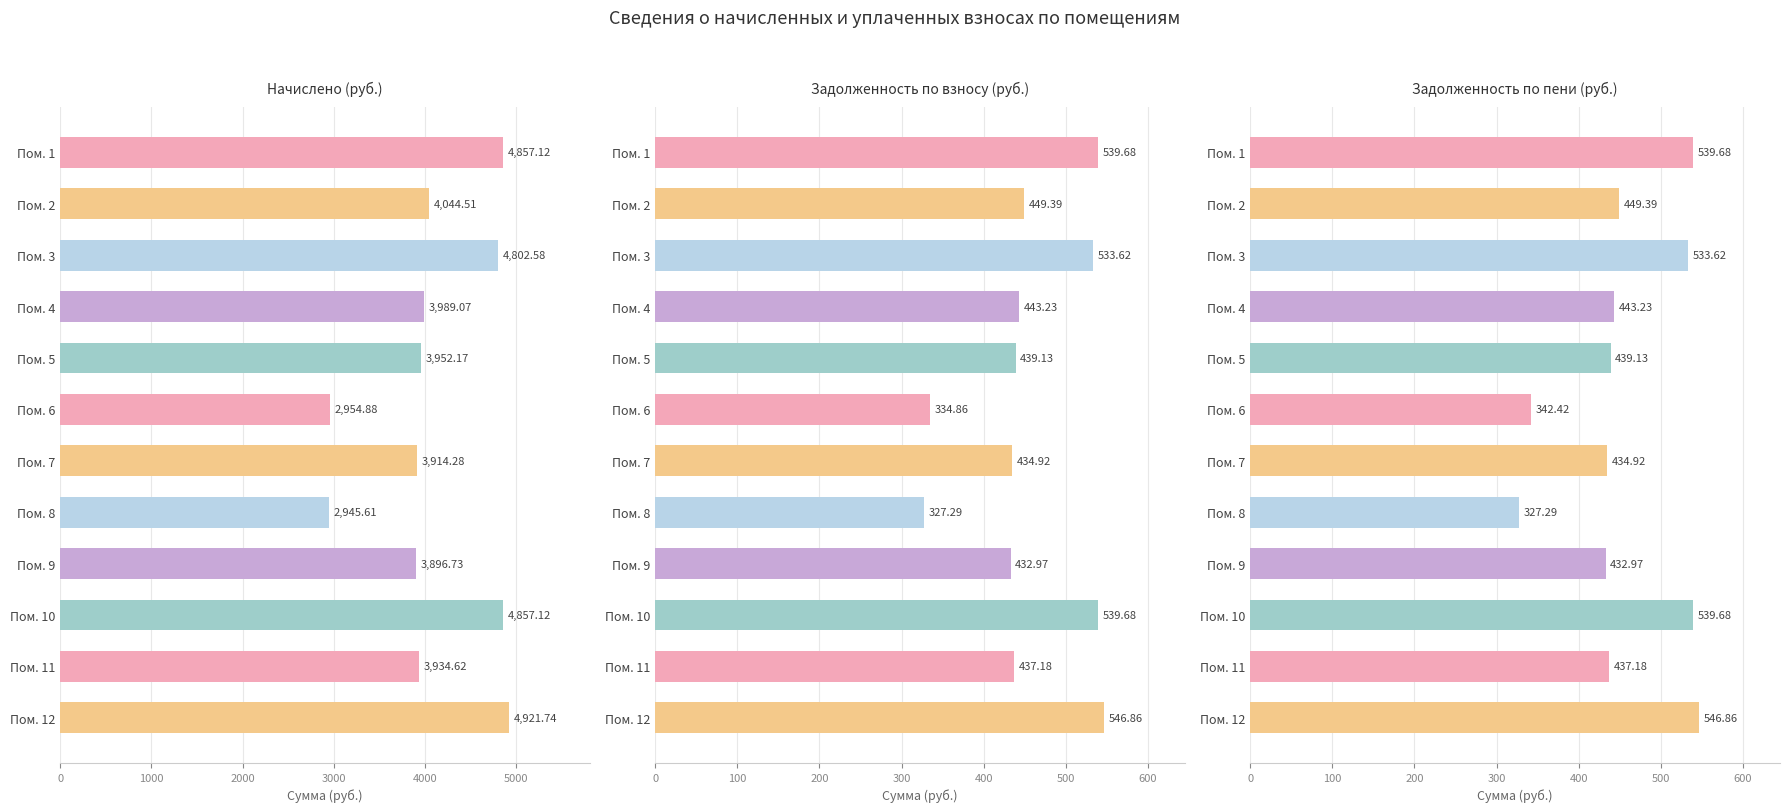

What is the difference between the second highest and minimum values in the Задолженность по взносу (руб.) series?

212.4